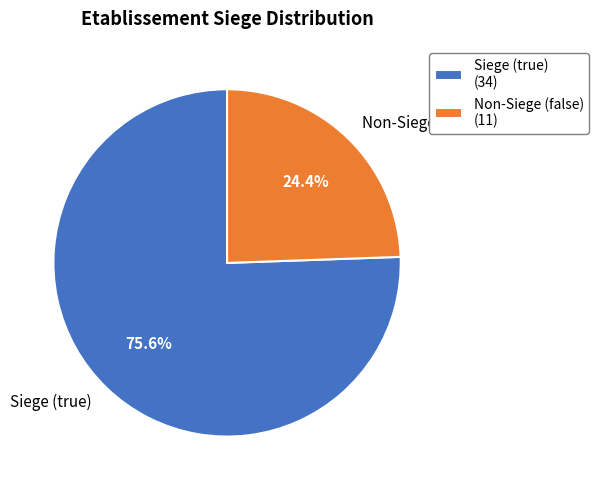

Is Siege (true) the majority of the pie?

Yes